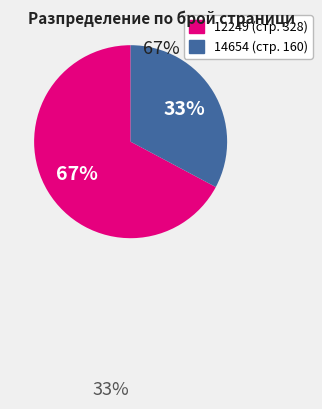

To the nearest percent, what is the difference between the 14654 and 12249 slice percentages?

34%